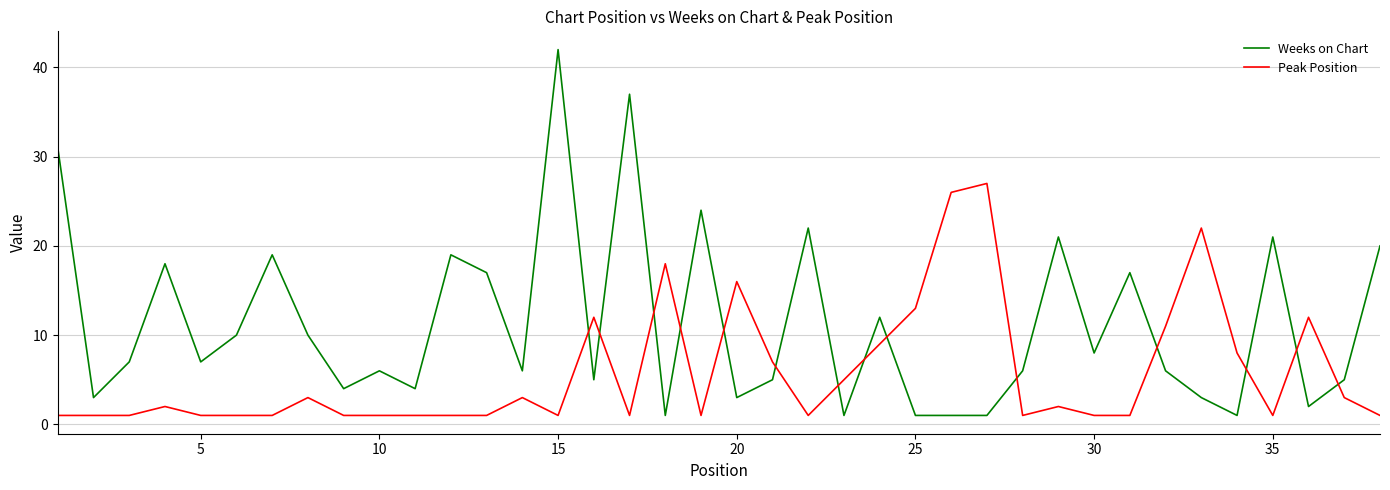

What is the maximum value shown in the chart?

42